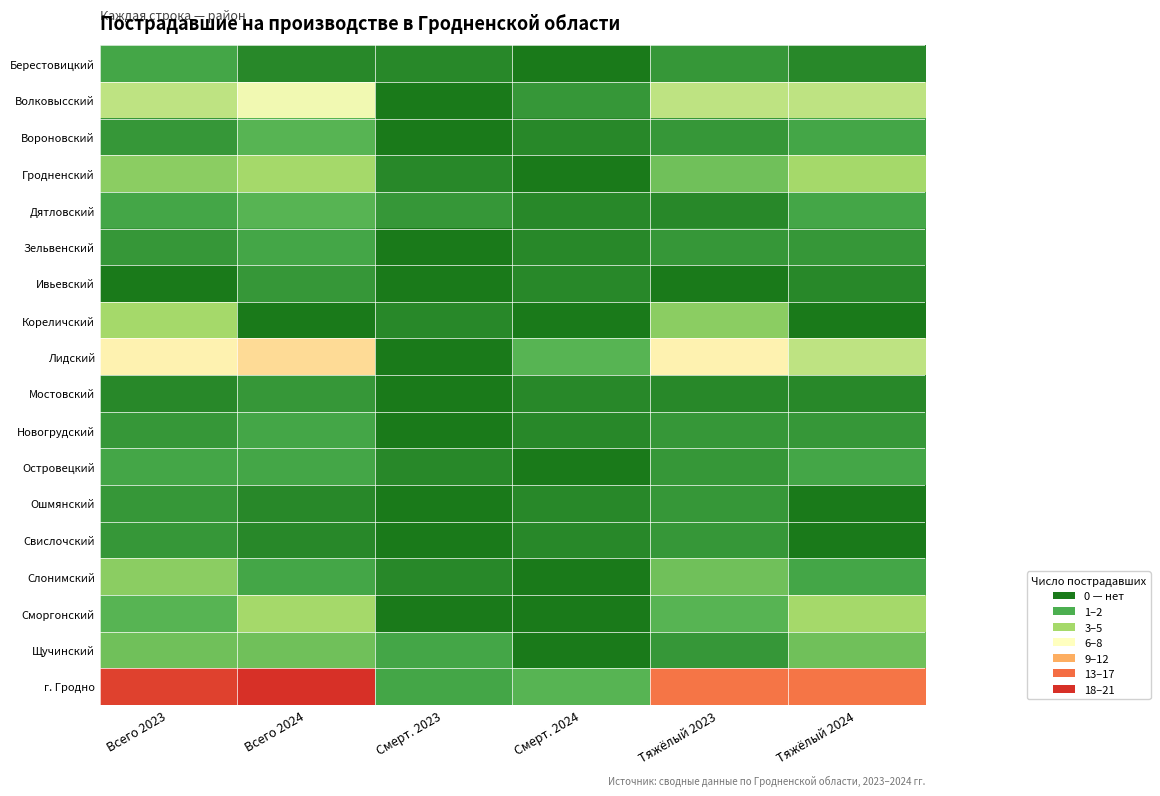

Which series has the largest range (max minus min)?

г. Гродно